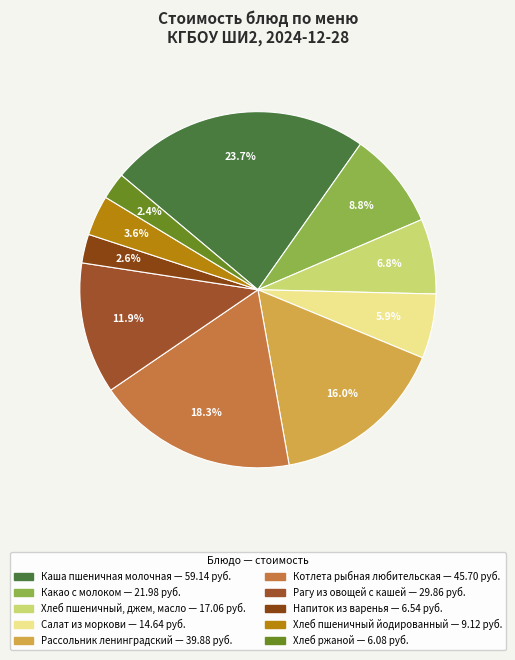

What portion of the pie excludes Рагу из овощей с кашей?

88.1%